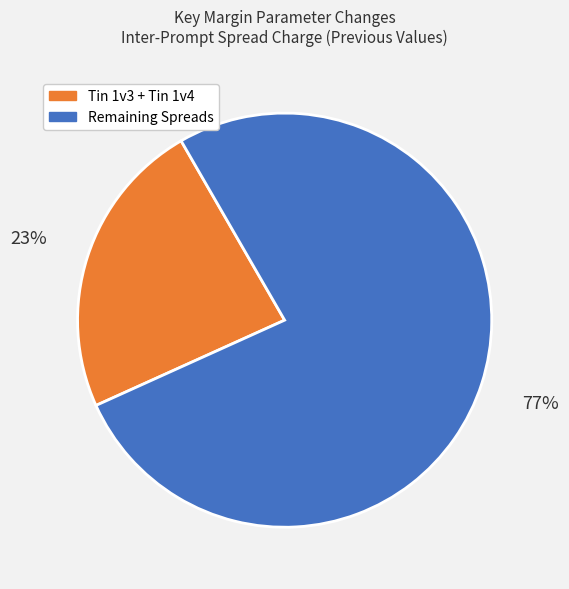

To the nearest percent, what is the combined percentage of Tin 1v3 + Tin 1v4 and Remaining Spreads?

100%